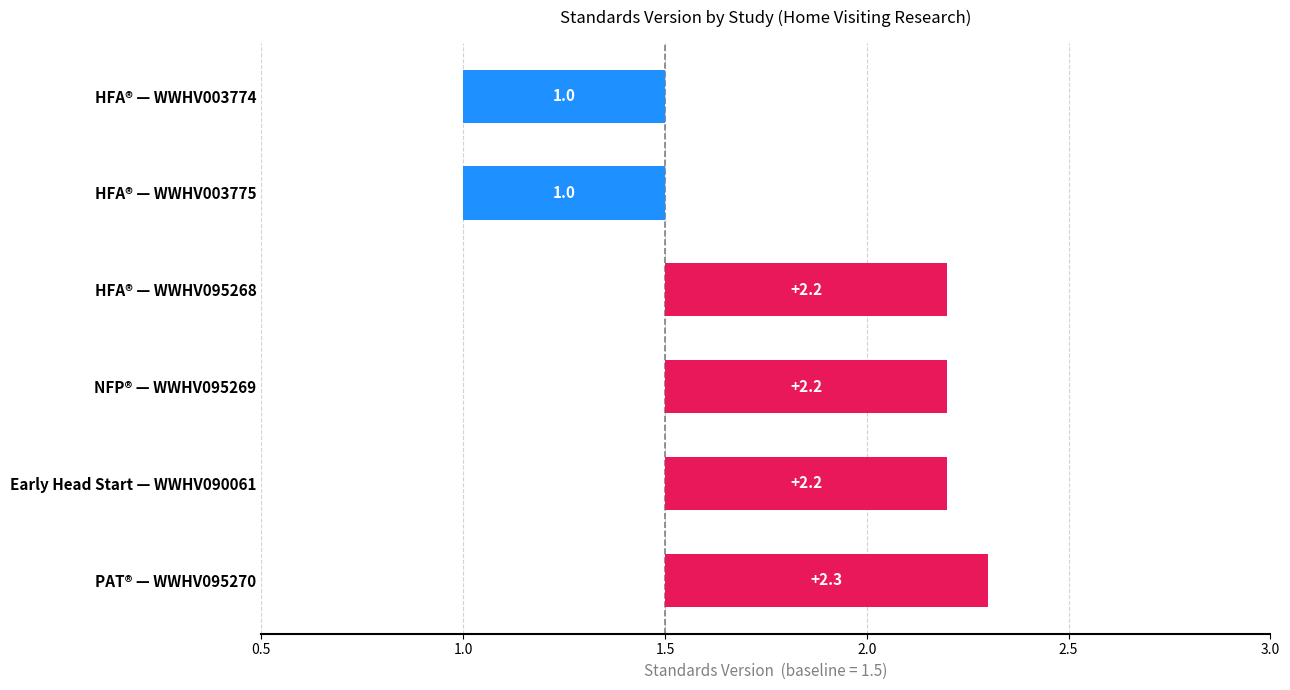

What is the difference between the maximum and minimum values?

1.3